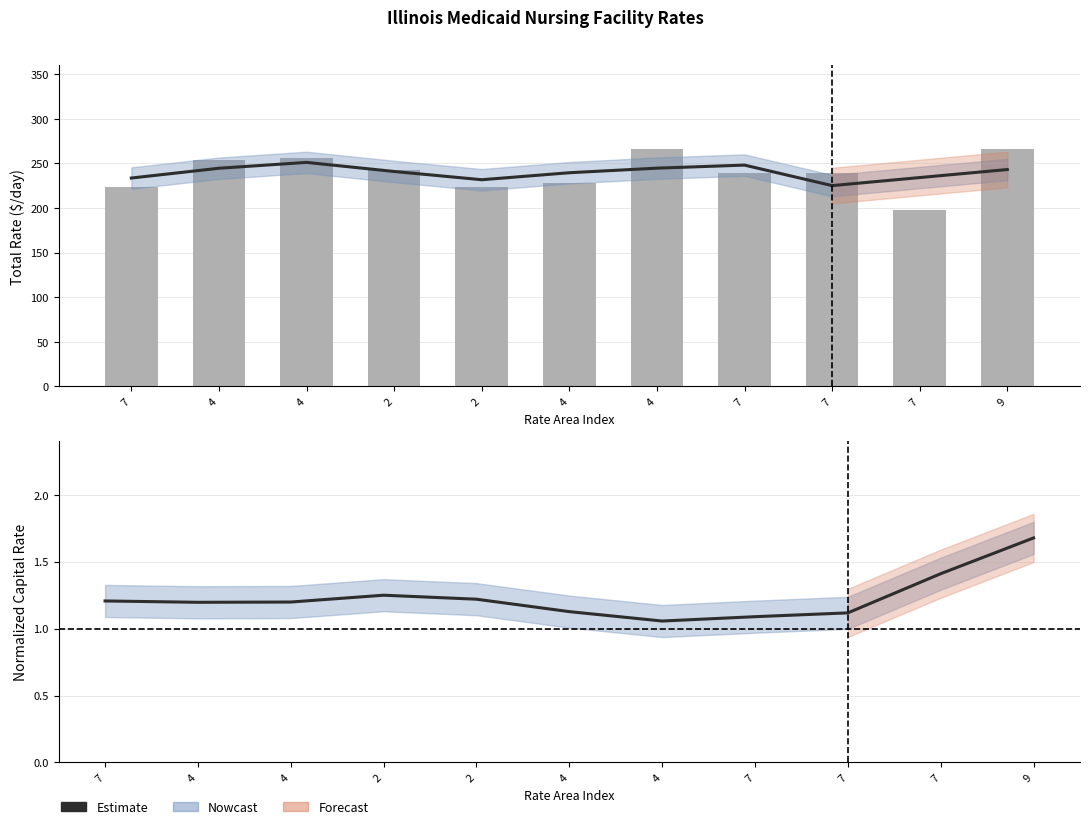

Is it true that Estimate equals 1.8 at 7?

False